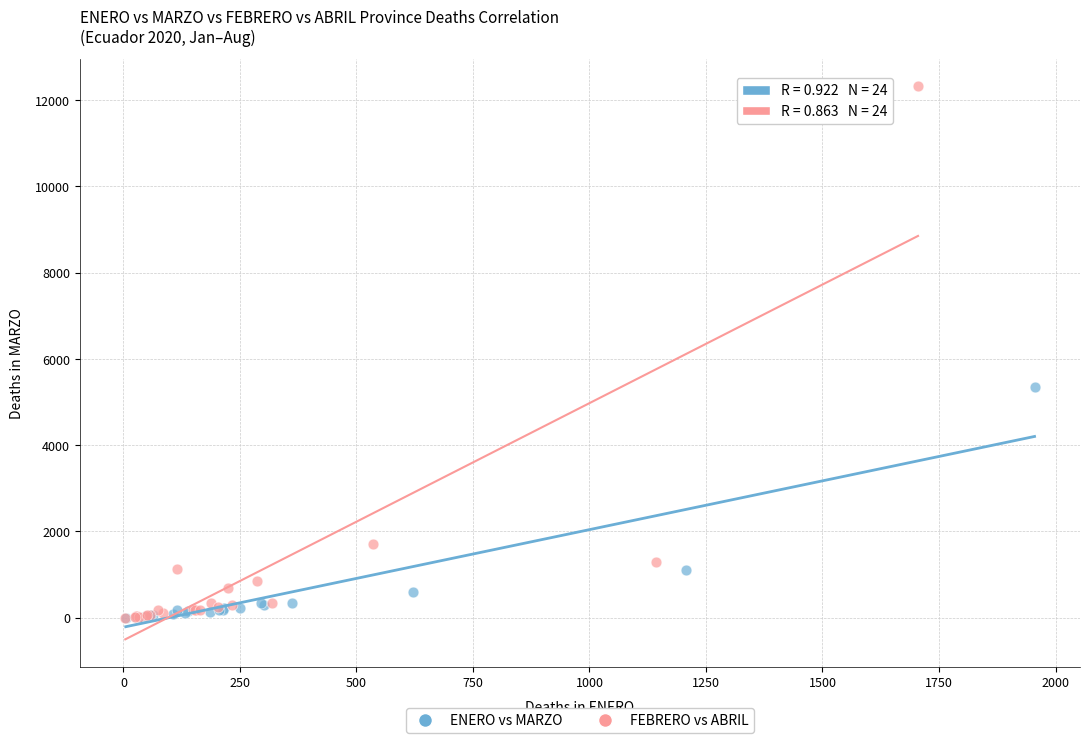

Which series has the widest spread of Y values?

FEBRERO vs ABRIL